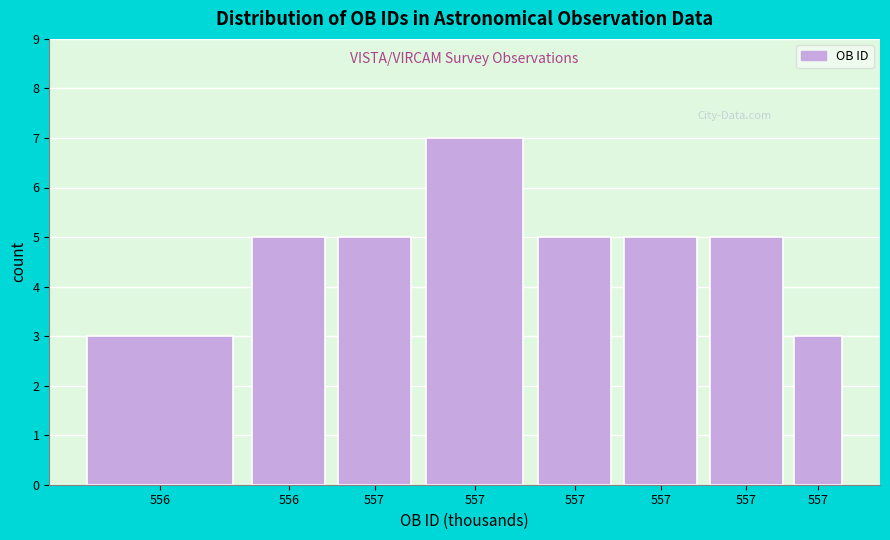

How many data points does each series have?

8